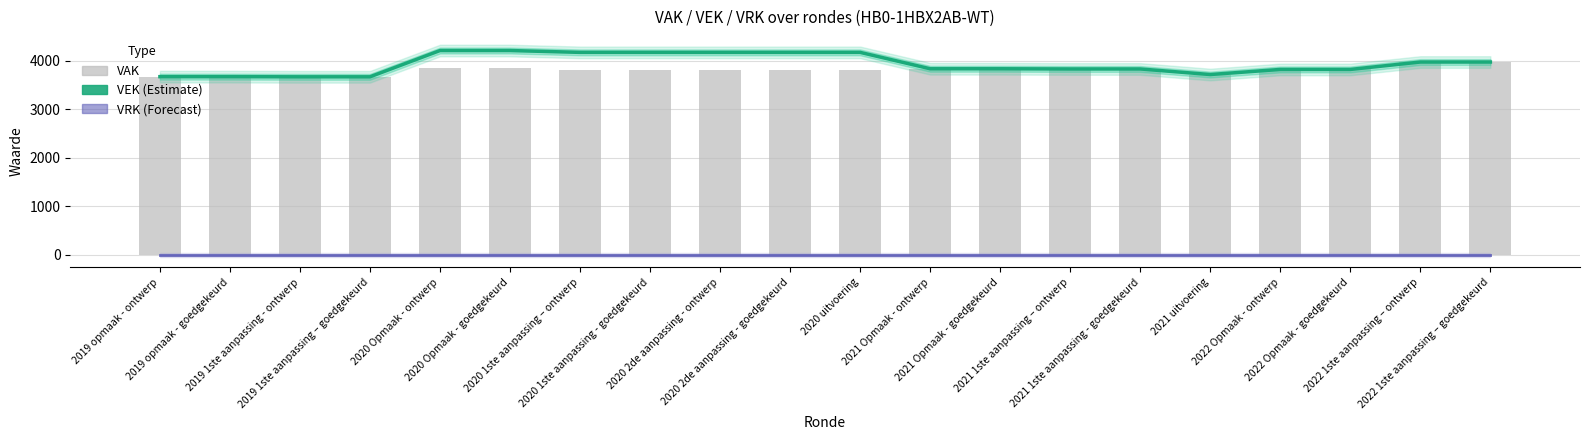

Which series has the largest range (max minus min)?

VEK (Estimate)